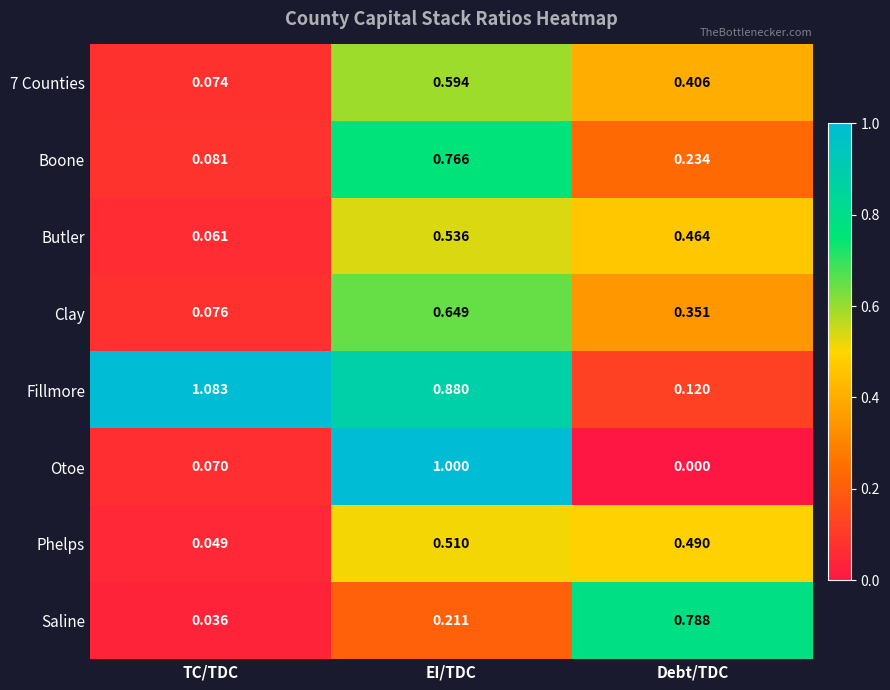

Rank the categories by Clay value from lowest to highest.

TC/TDC, Debt/TDC, EI/TDC